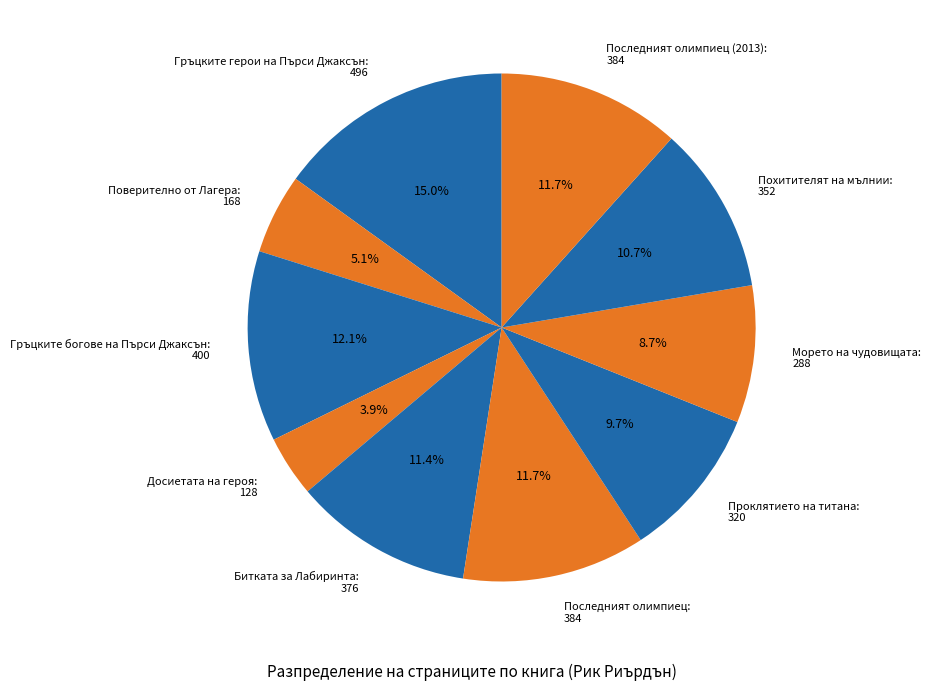

Is there any slice that represents more than half of the pie?

No